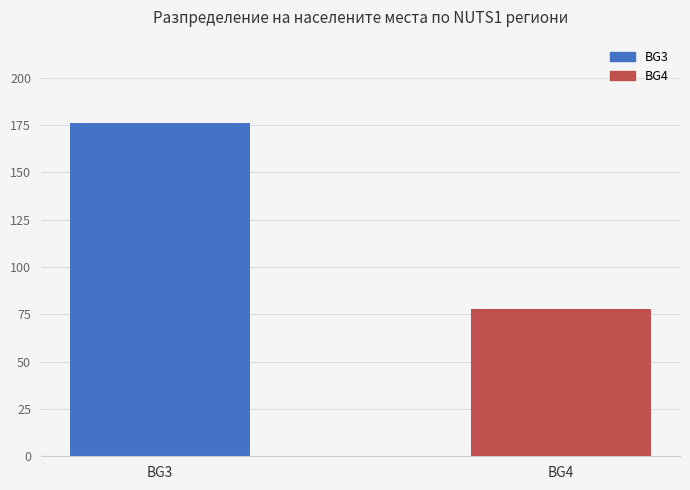

Rank the categories by value from lowest to highest.

BG4, BG3